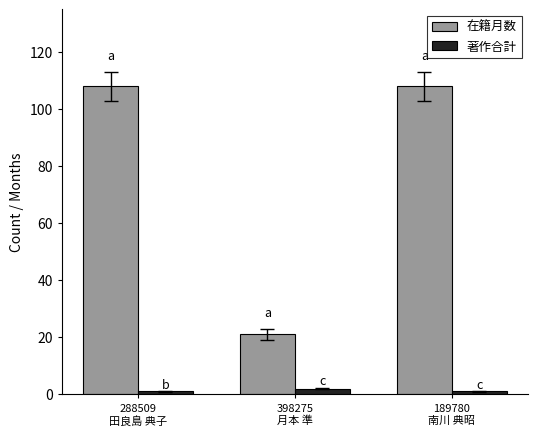

Between 398275
月本 準 and 189780
南川 典昭, which series saw the biggest shift?

在籍月数